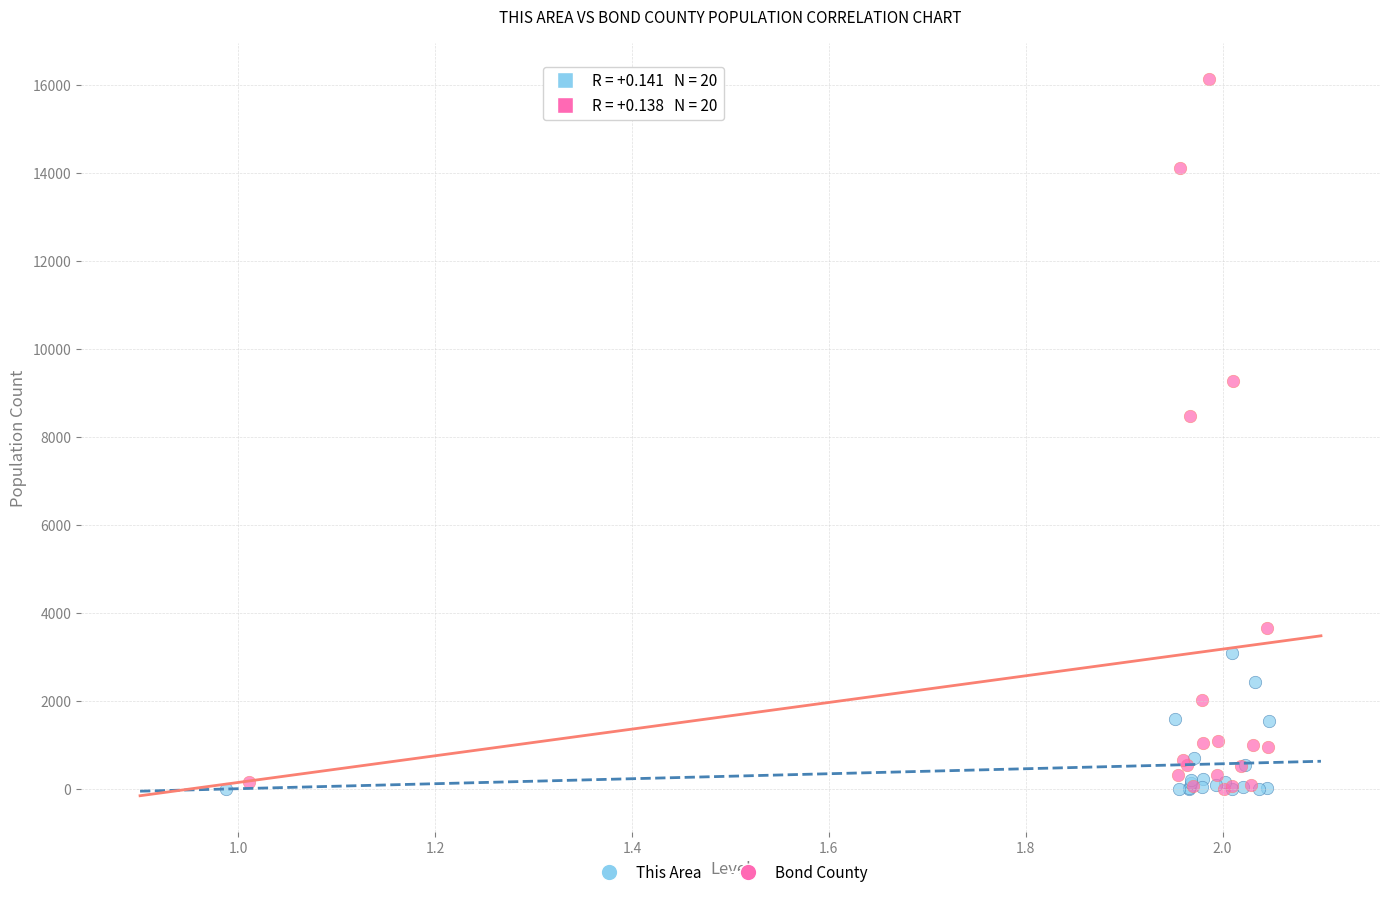

Which series reaches the maximum Y coordinate?

Bond County